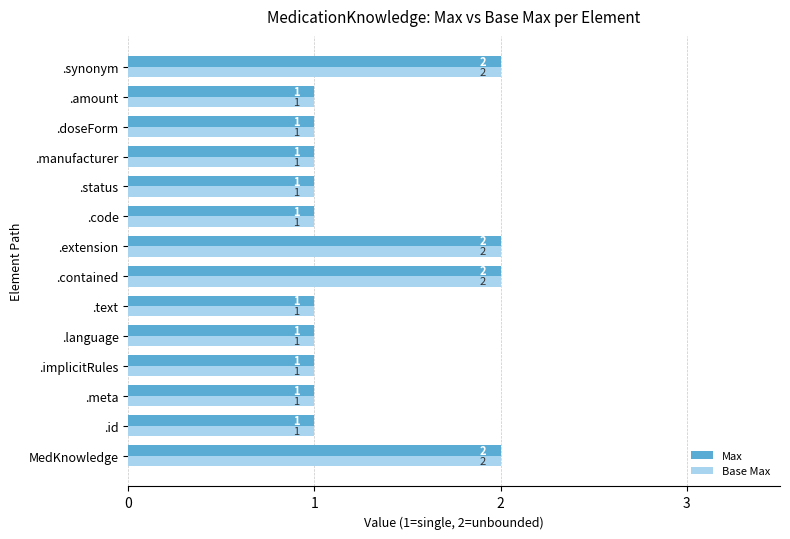

The Max series shows 2 at .extension. True or false?

True